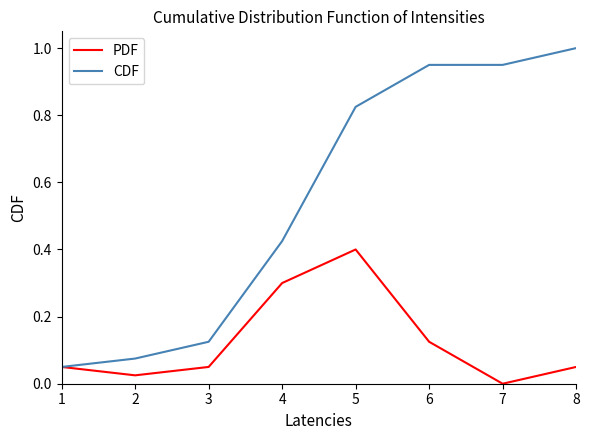

Which series has the largest total across all categories?

CDF